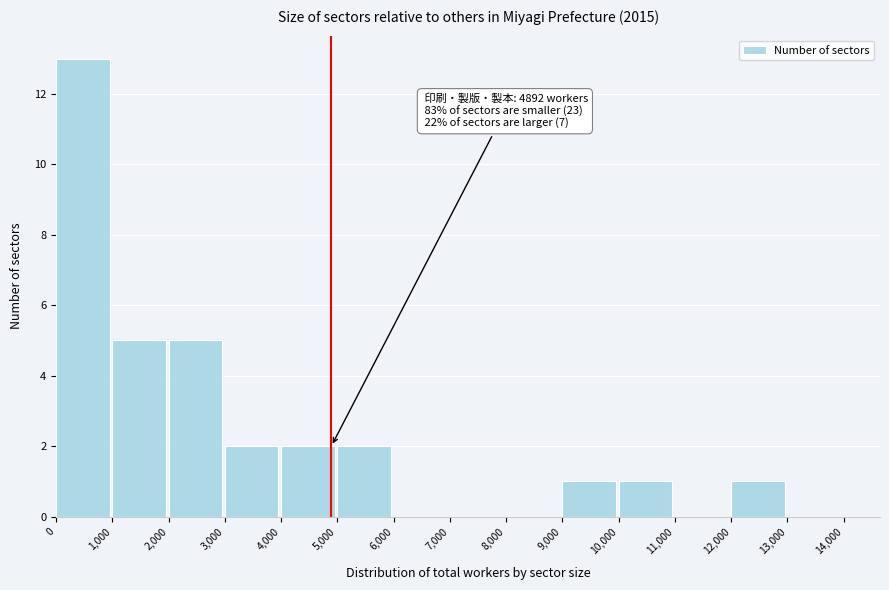

Over which range of the x-axis is the bar tallest?

0 to 1,000